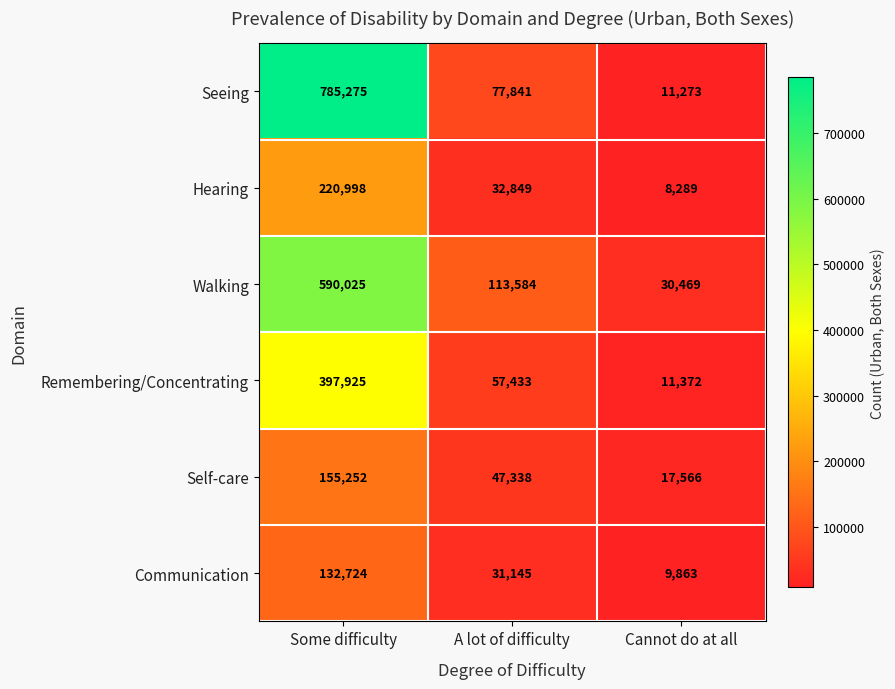

How many distinct data groups are displayed?

6